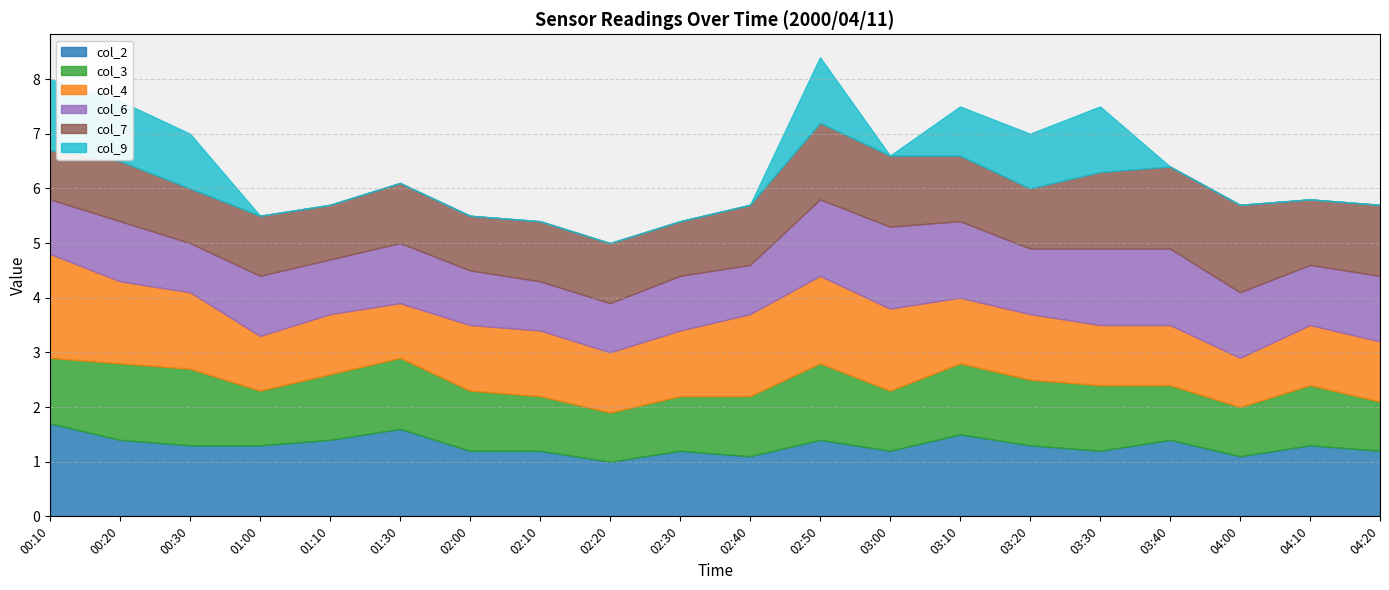

What is the sum of all col_9 values?

7.7